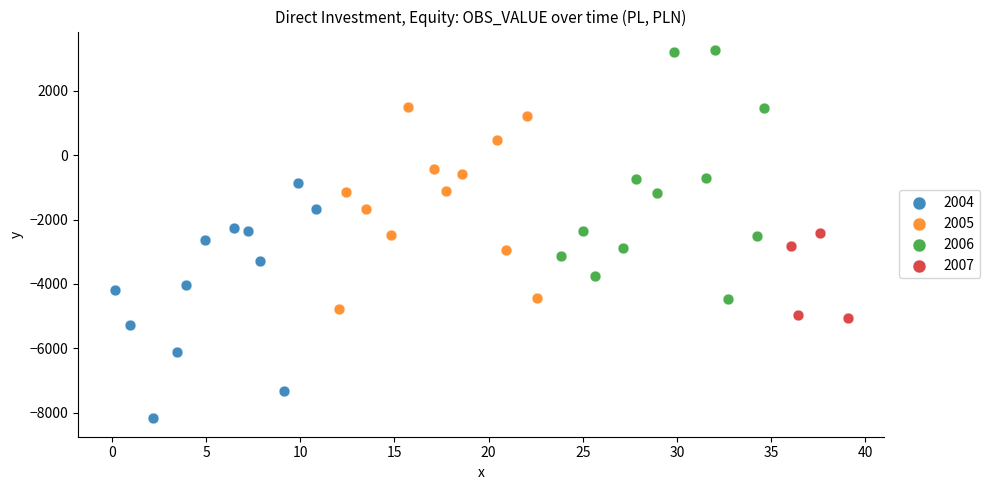

Which series has the widest spread of Y values?

2006